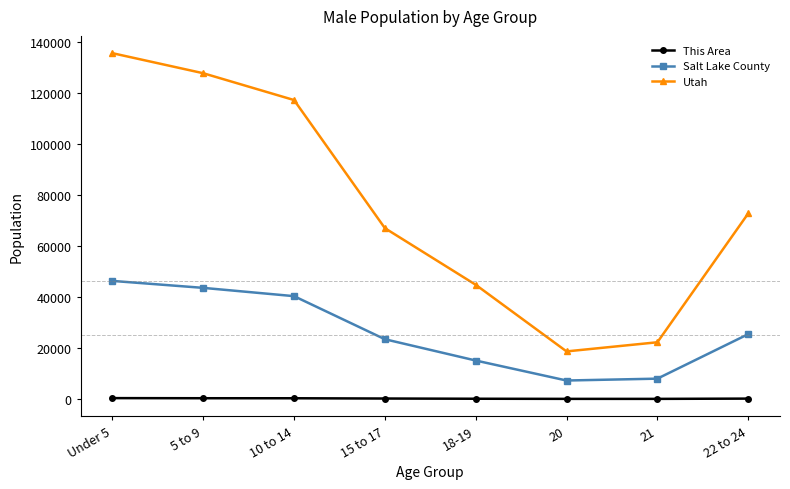

What is the sum of the This Area values at 21 and Under 5?

402